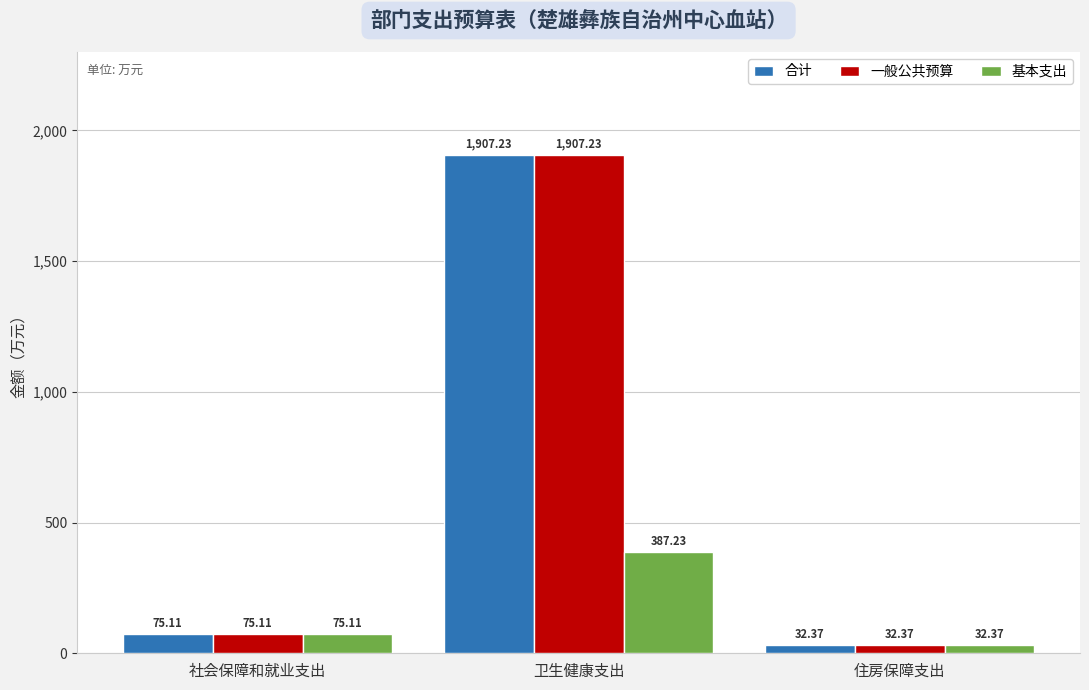

The value of 基本支出 at 卫生健康支出 is 655.4. True or false?

False